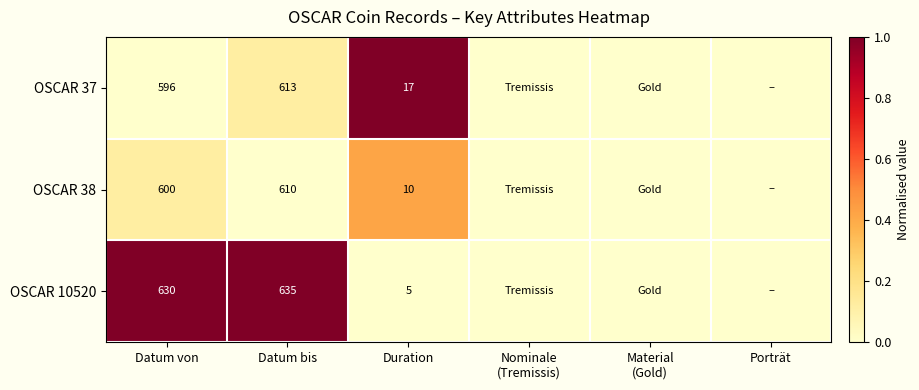

Rank the series at Datum bis from lowest to highest value.

OSCAR 38, OSCAR 37, OSCAR 10520